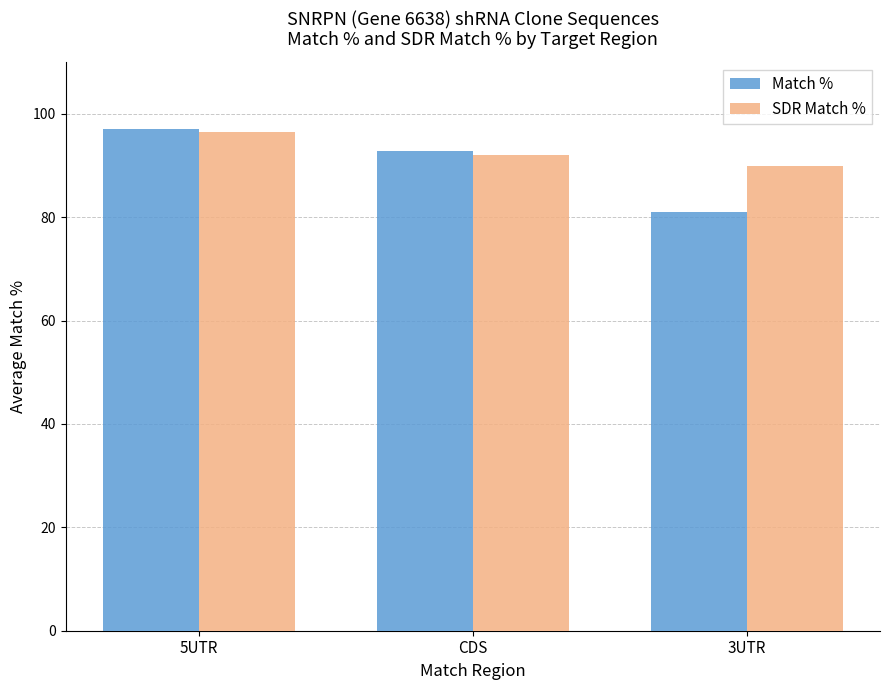

Are the bars horizontal?

No